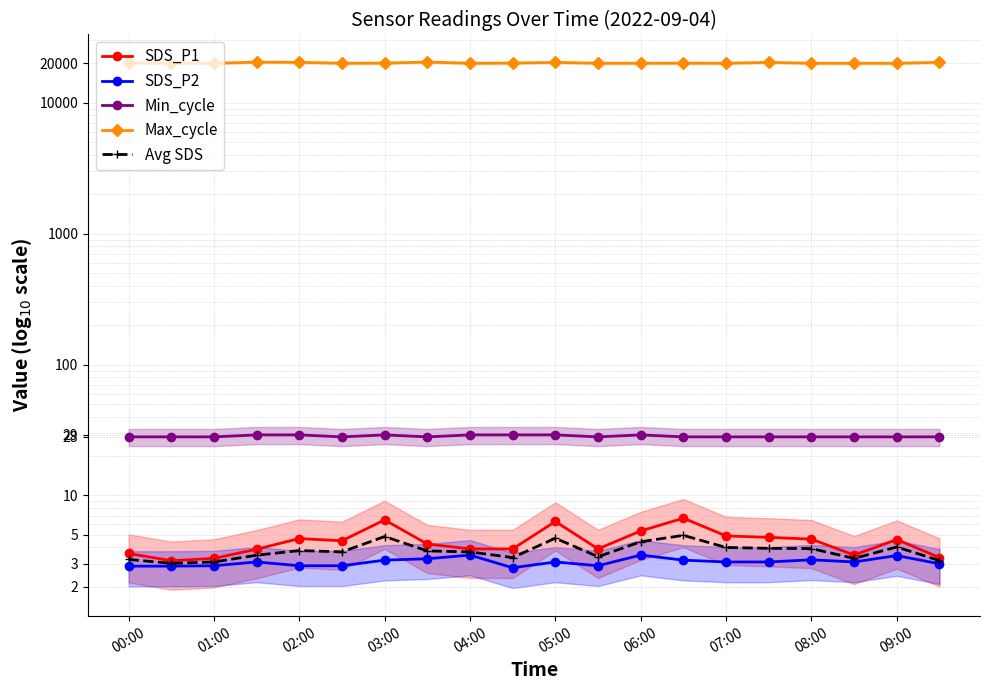

How many distinct data groups are displayed?

5